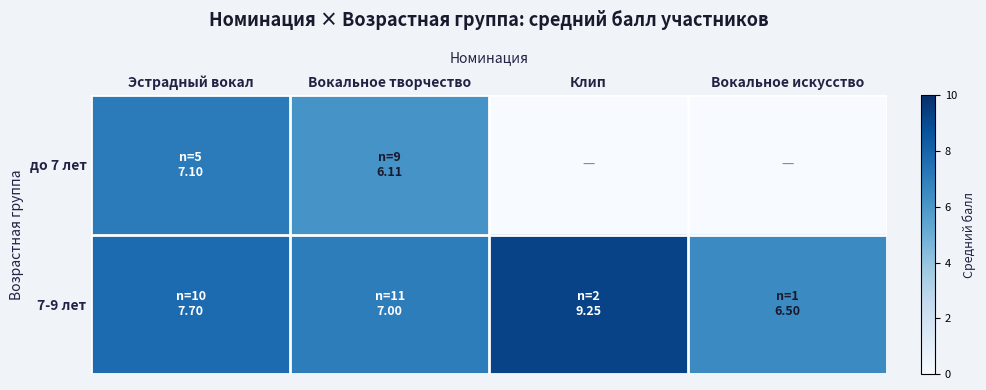

List the series in order of their peak value, lowest first.

до 7 лет, 7-9 лет